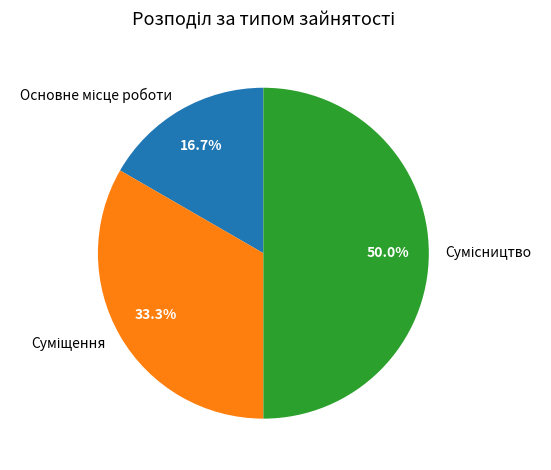

To the nearest percent, what is the difference between the largest and smallest slice percentages?

33%